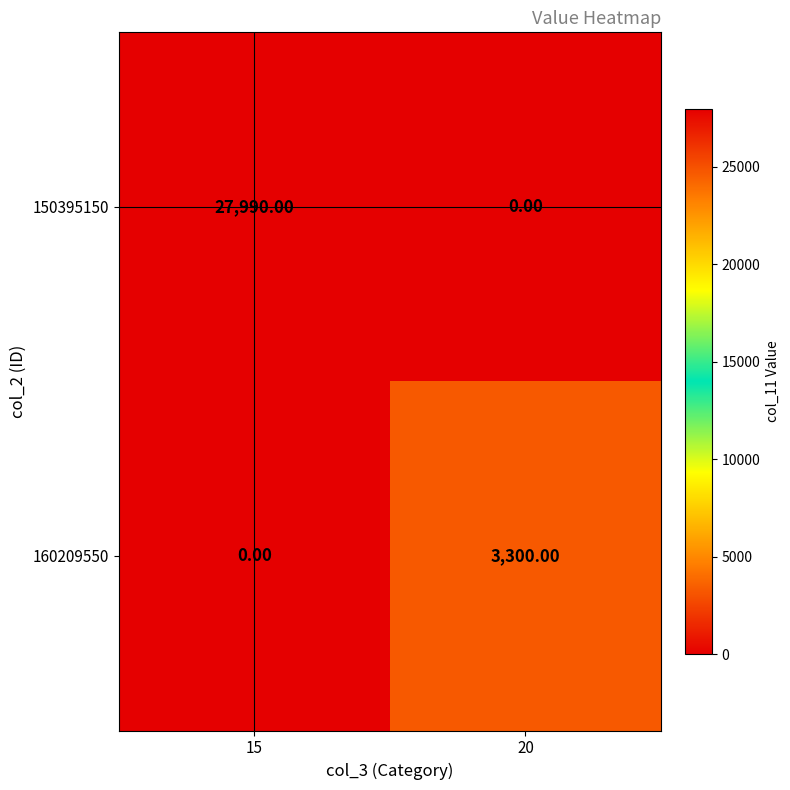

Rank the series by their average value, from highest to lowest.

150395150, 160209550